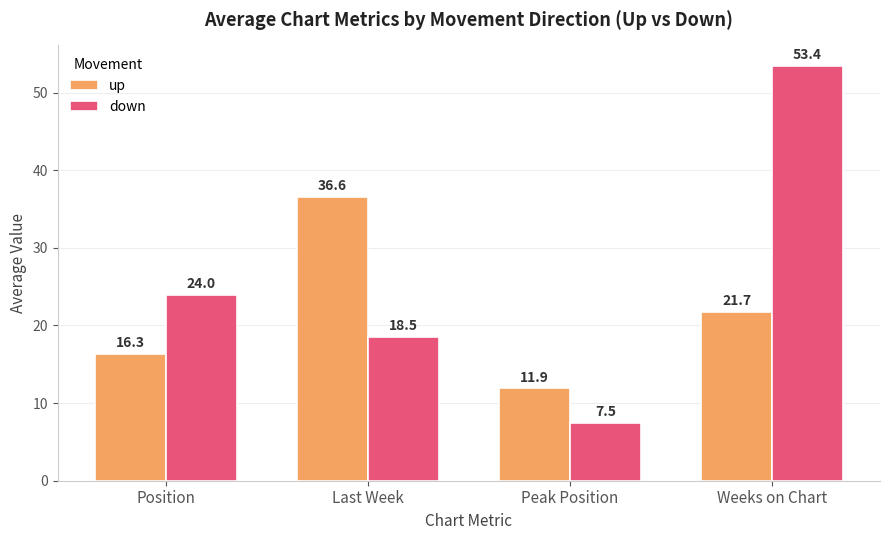

Rank the series by their maximum value, from highest to lowest.

down, up